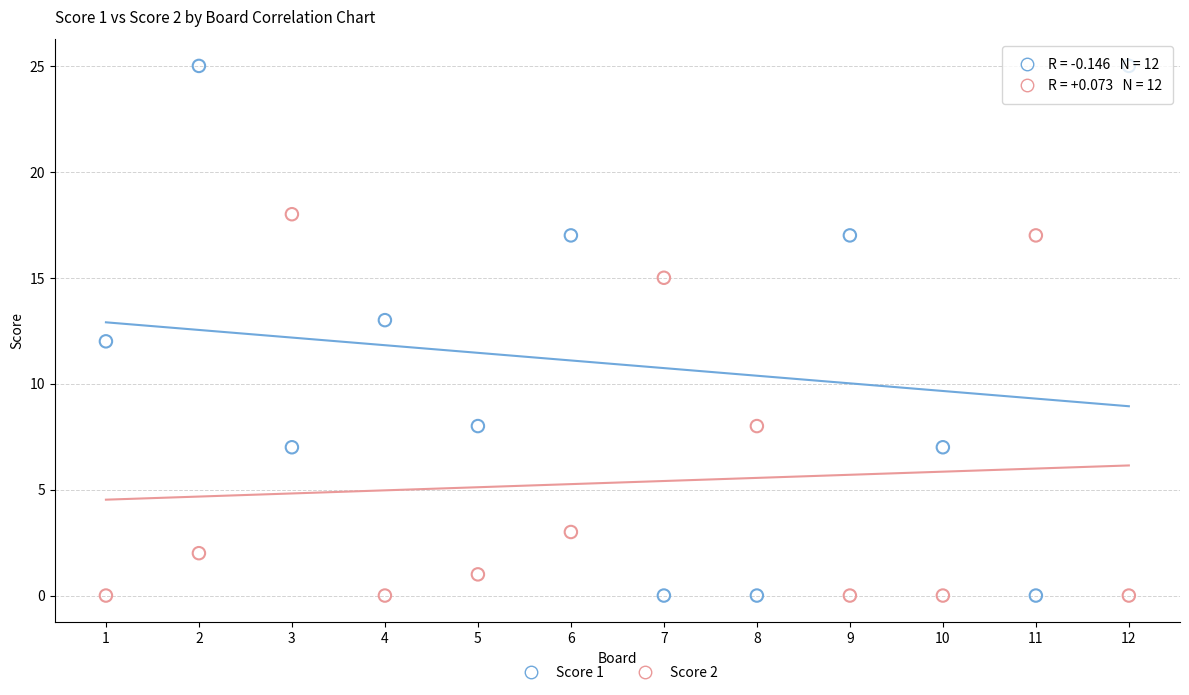

Which series reaches the maximum Y coordinate?

Score 1